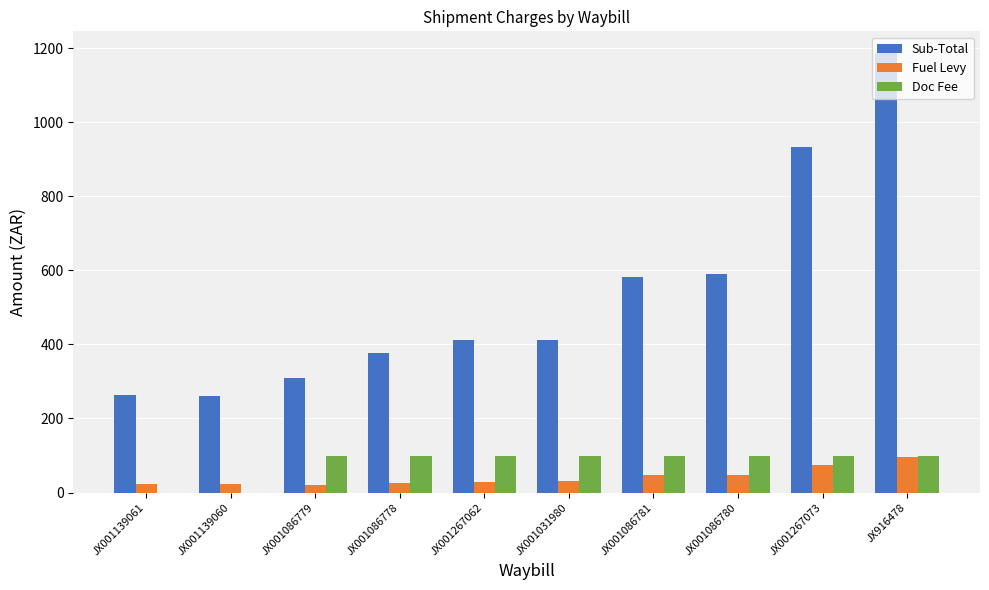

What is the maximum value shown in the chart?

1185.9